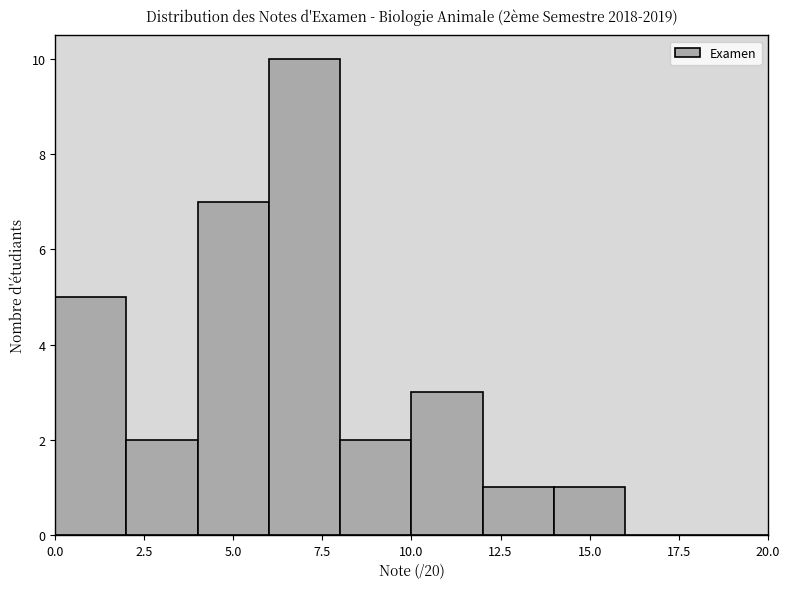

Over which range of the x-axis is the bar tallest?

6 to 8